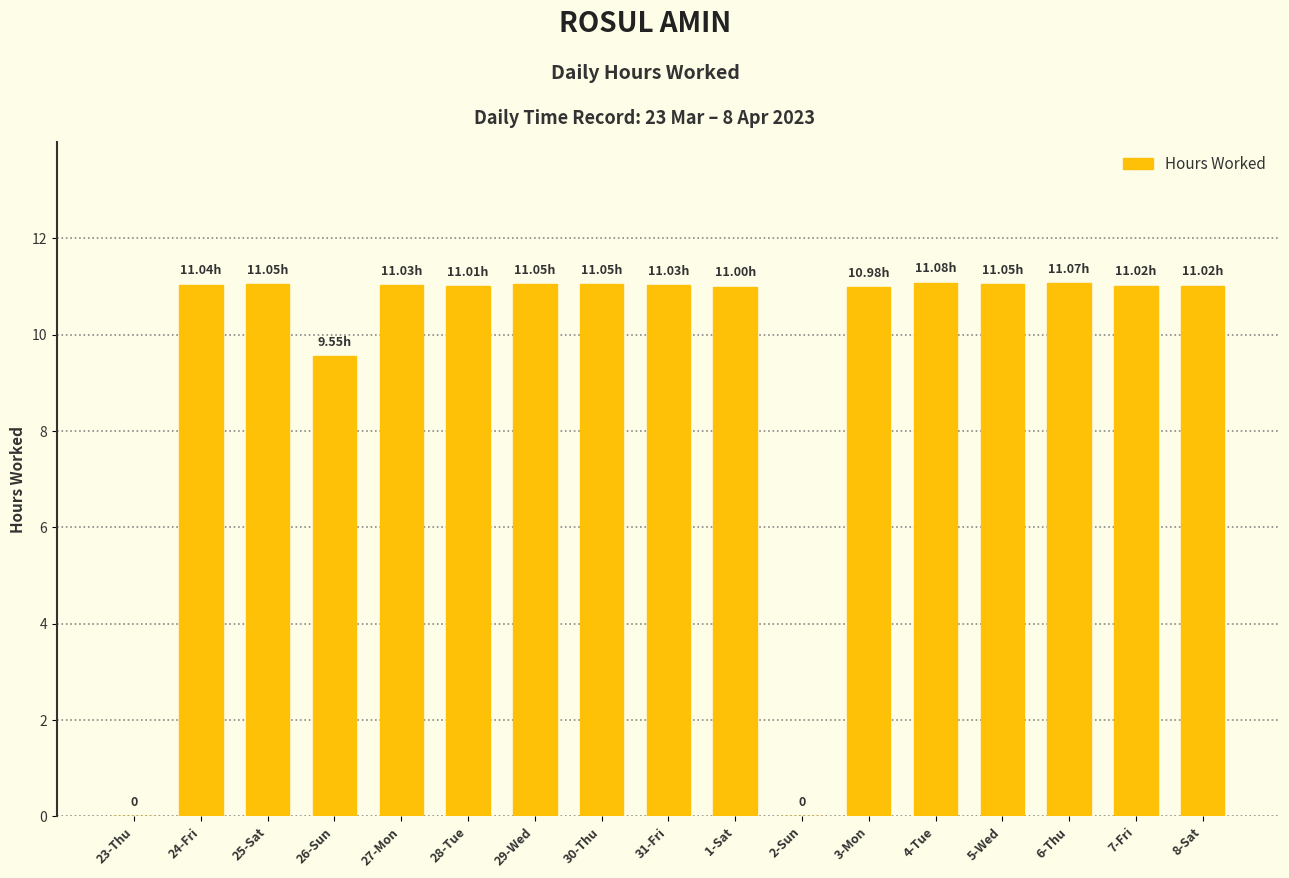

What is the greatest value displayed?

11.1